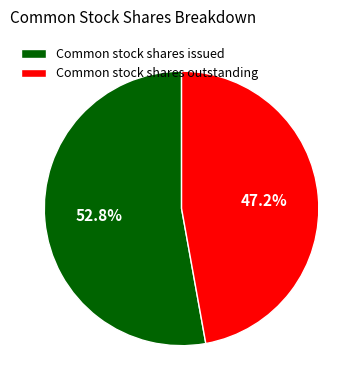

To the nearest percent, what portion does Common stock shares outstanding represent?

47%